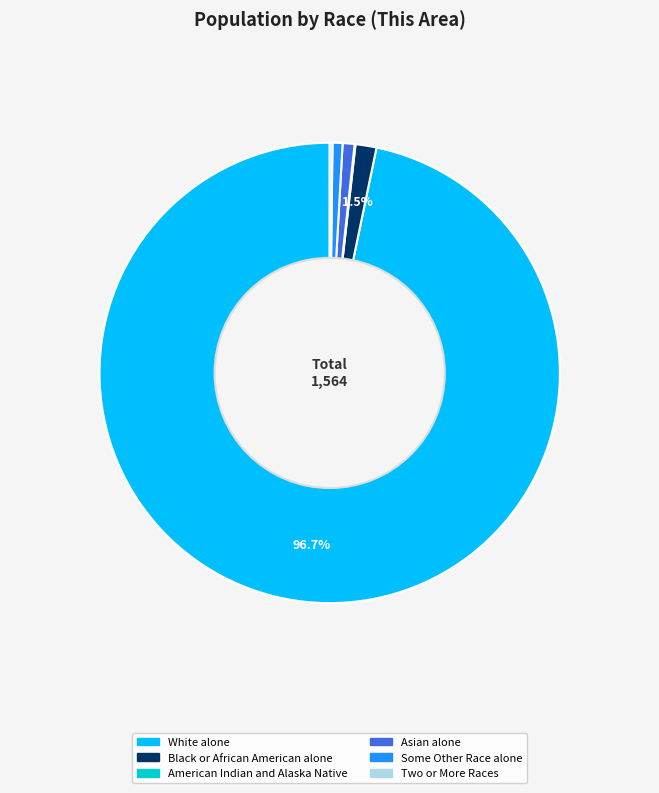

Is there a majority slice in this chart?

Yes